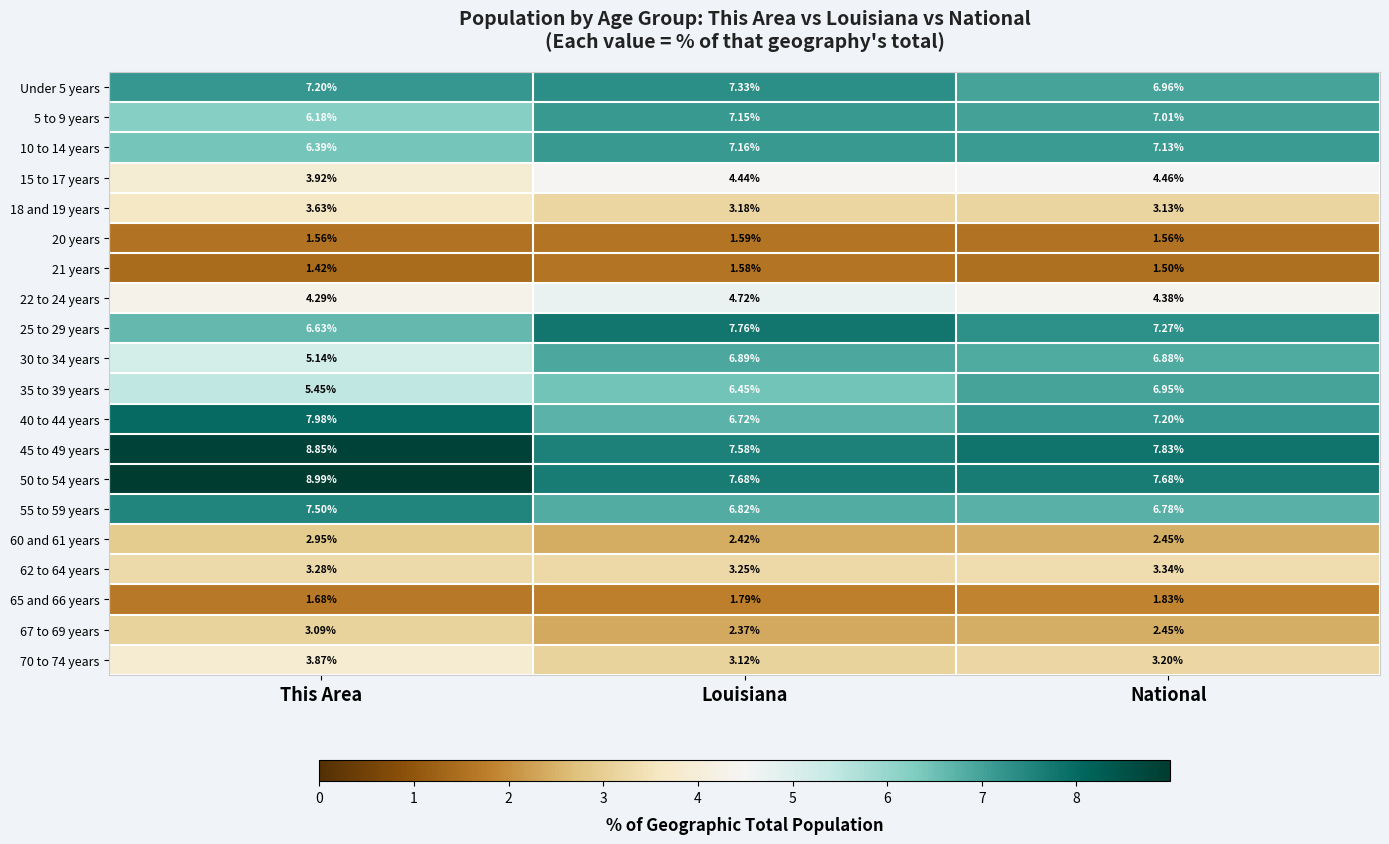

At which label is 15 to 17 years closest to 4?

This Area